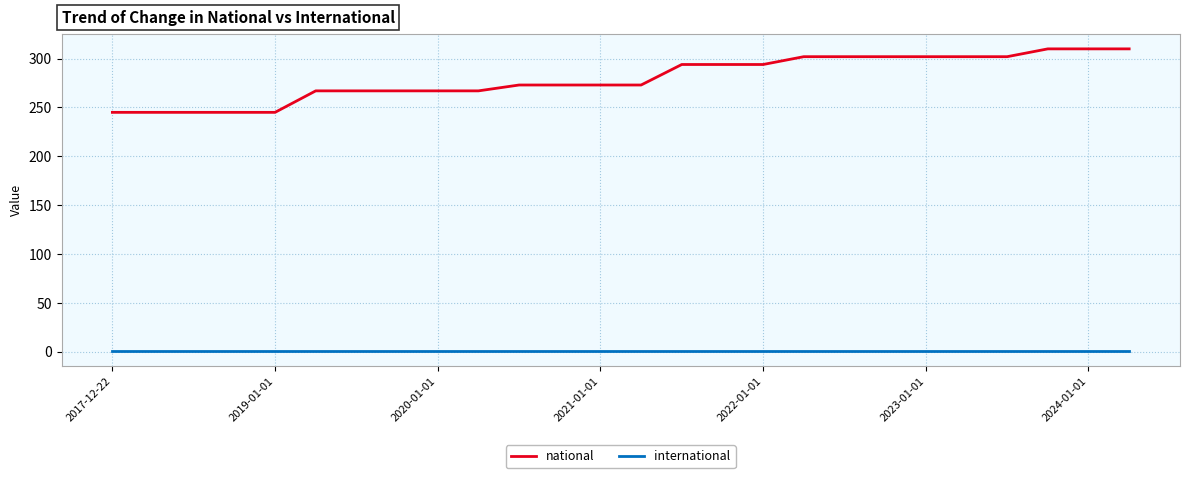

What is the minimum value shown in the chart?

1